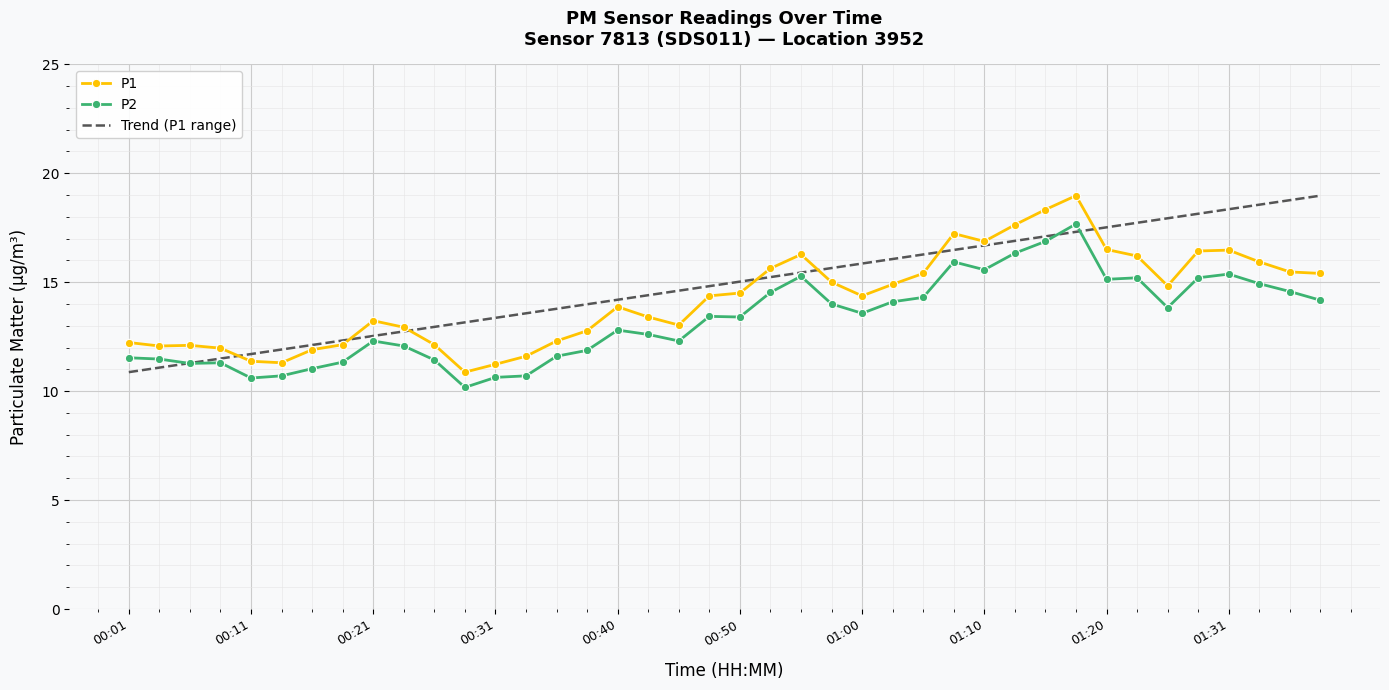

At which category does P2 reach its first local peak?

00:08